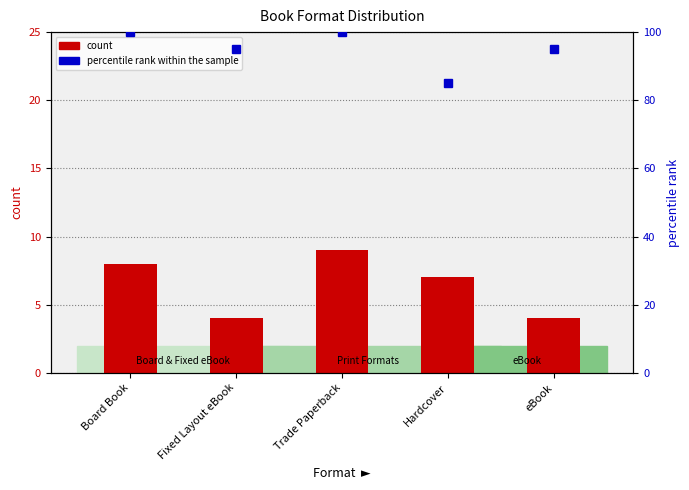

What is the difference between the maximum and second lowest values in the count series?

5